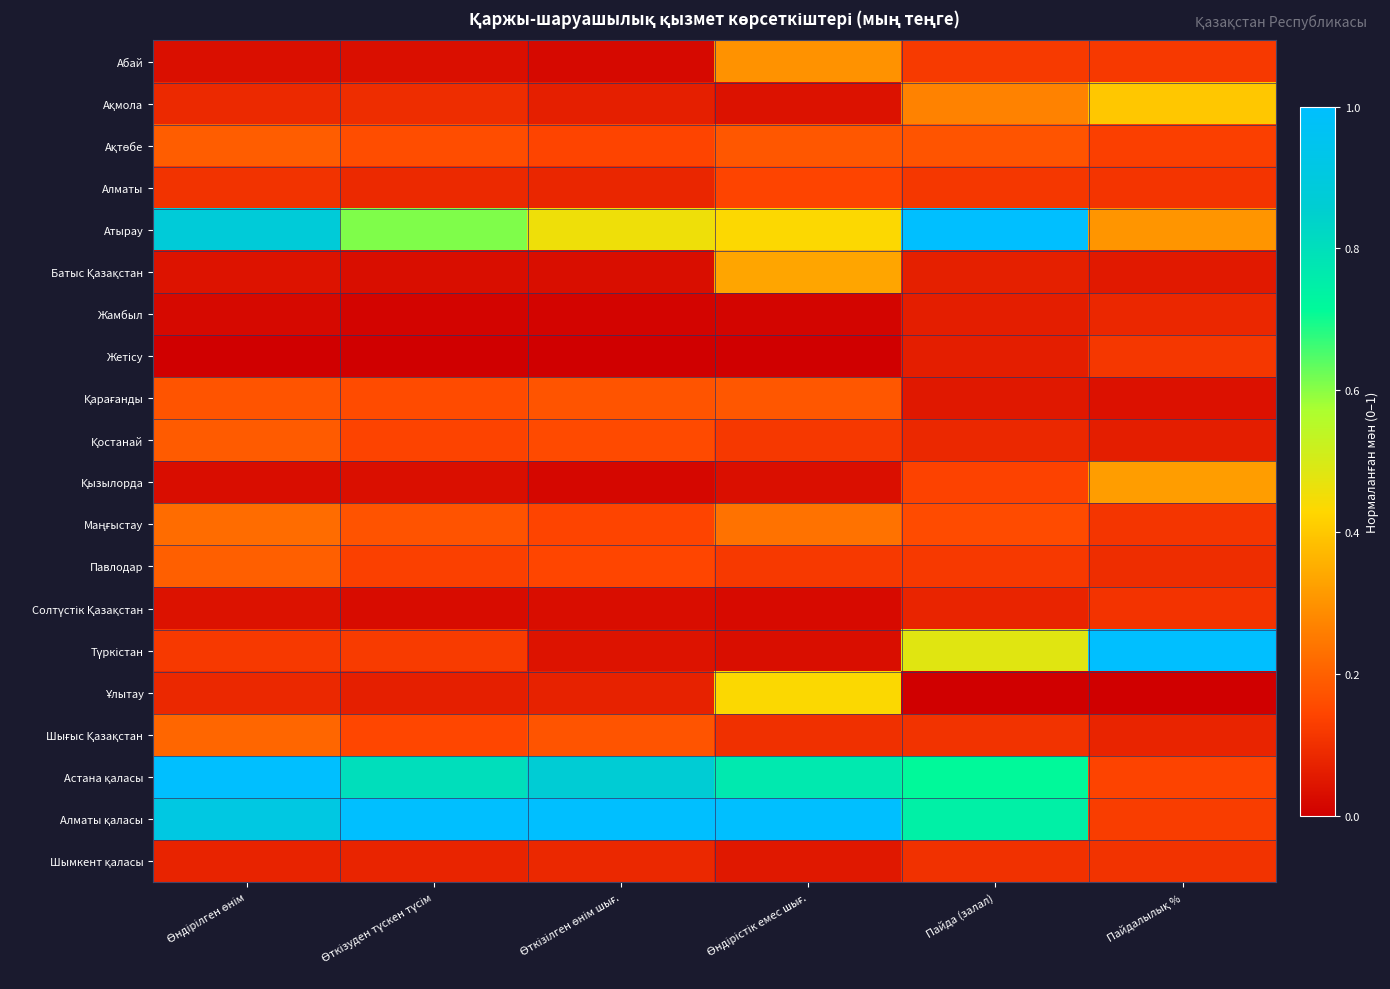

Which series has the largest range (max minus min)?

Түркістан